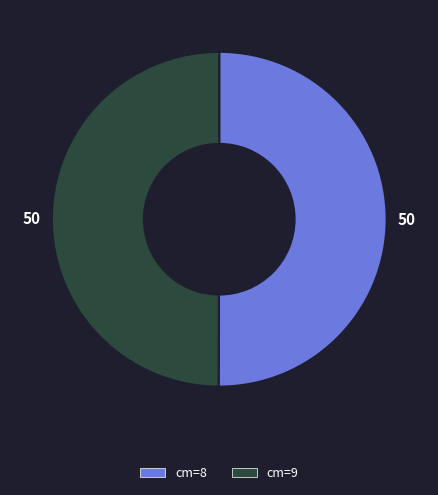

Approximately how many times larger is the value at cm=8 compared to cm=9?

1.0